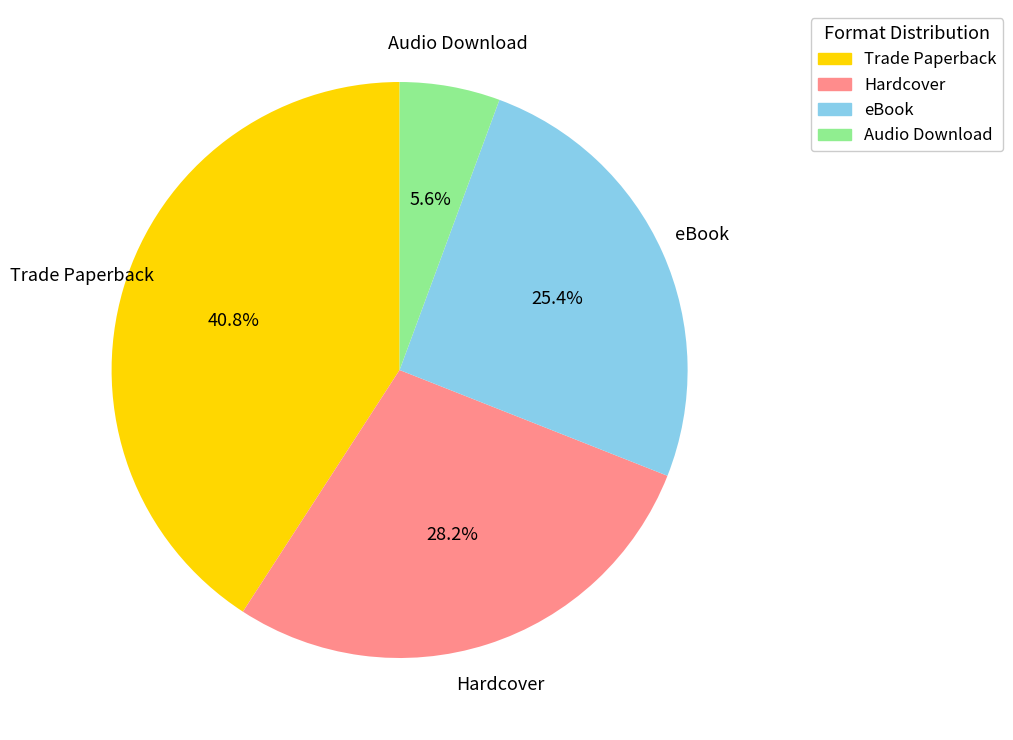

Approximately how many times larger is the value at Trade Paperback compared to eBook?

1.6